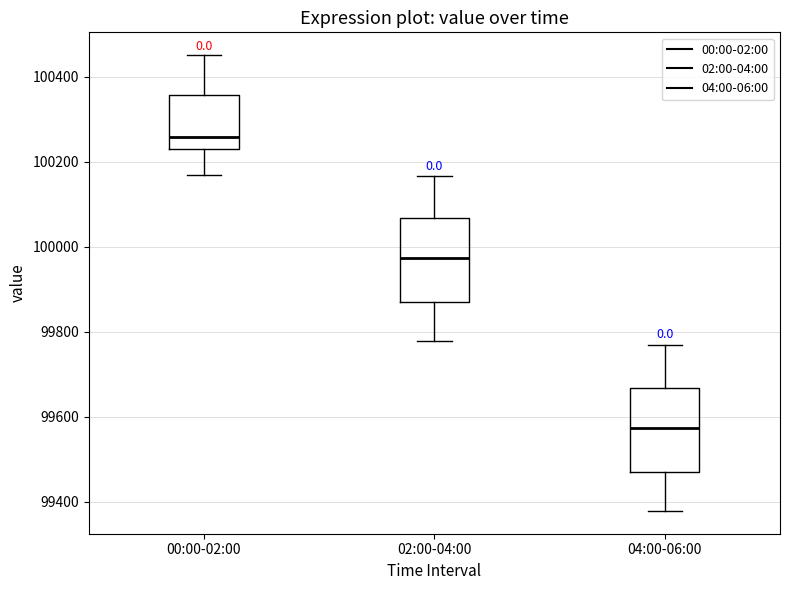

Reading left to right, read every box against the y-axis: the position of its median line, the range the box covers, and the ends of its whiskers. The values are not printed on the chart, so give them approximately, as read against the axis.

00:00-02:00: median 100260, box 100220 to 100360, whiskers 100160 to 100460
02:00-04:00: median 99980, box 99860 to 100060, whiskers 99780 to 100160
04:00-06:00: median 99580, box 99460 to 99660, whiskers 99380 to 99760